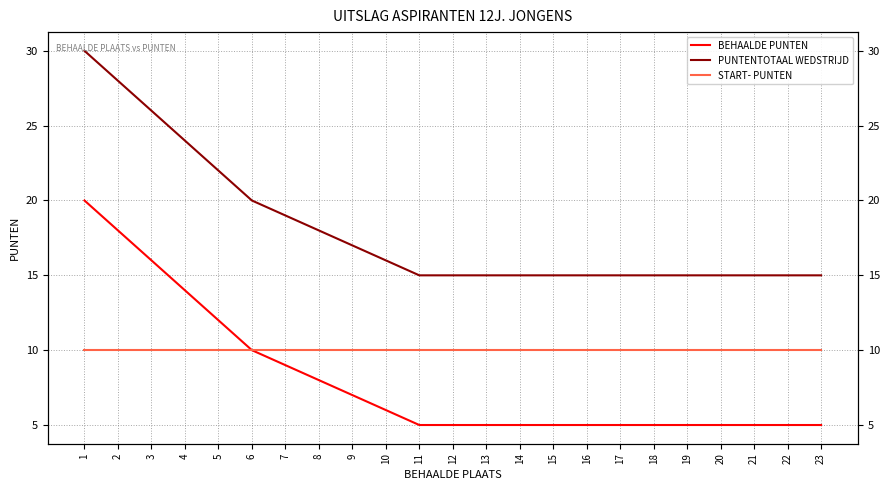

How many categories are shown in the chart?

23